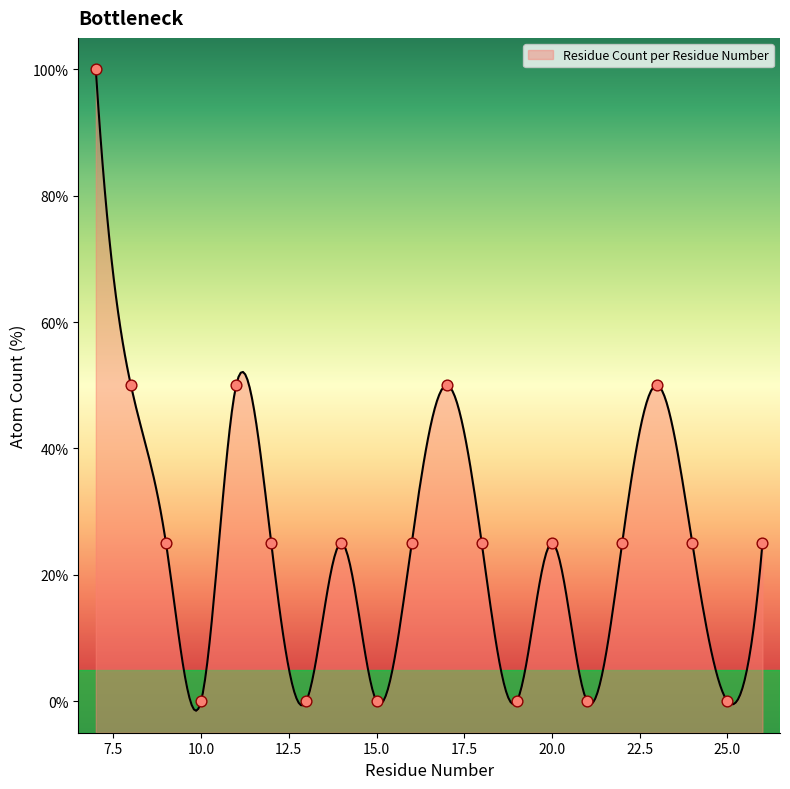

Approximately how many times larger is the value at 7 compared to 23?

2.0